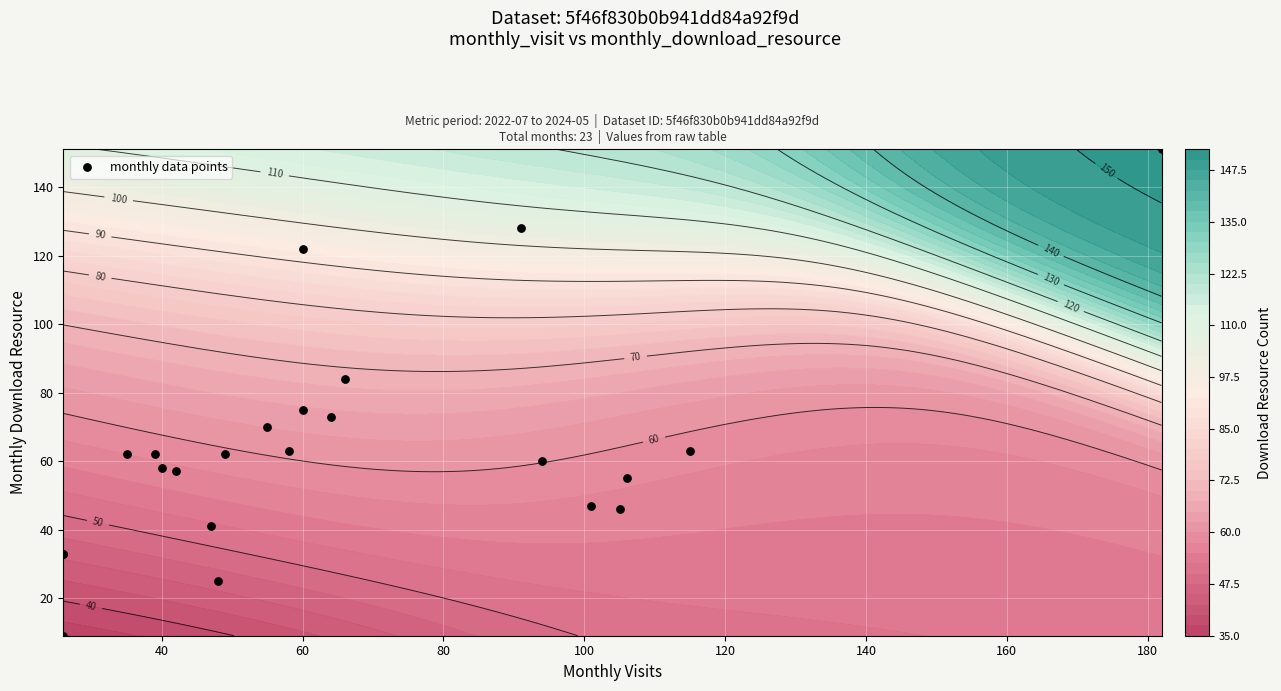

What is the sum of all values?

1479